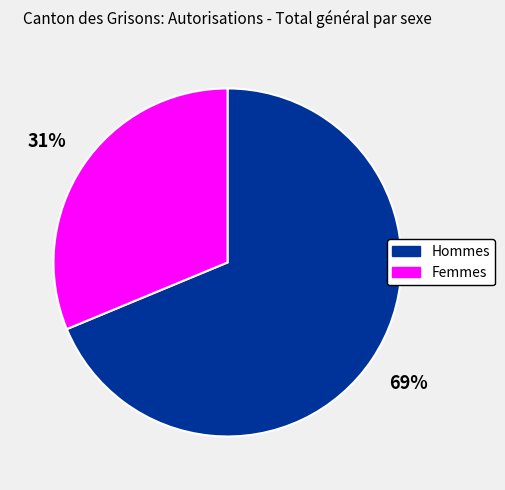

Rank the categories by value from highest to lowest.

Hommes, Femmes